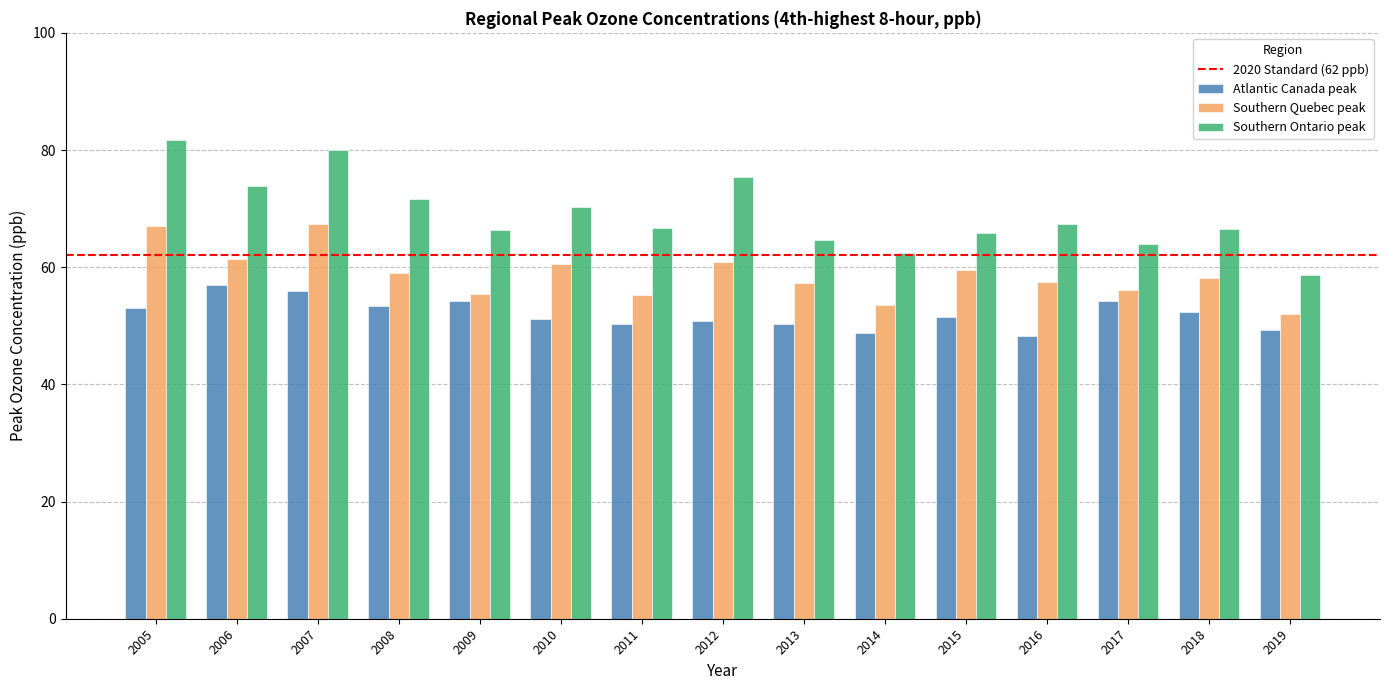

Read the Atlantic Canada peak value at 2009.

54.2